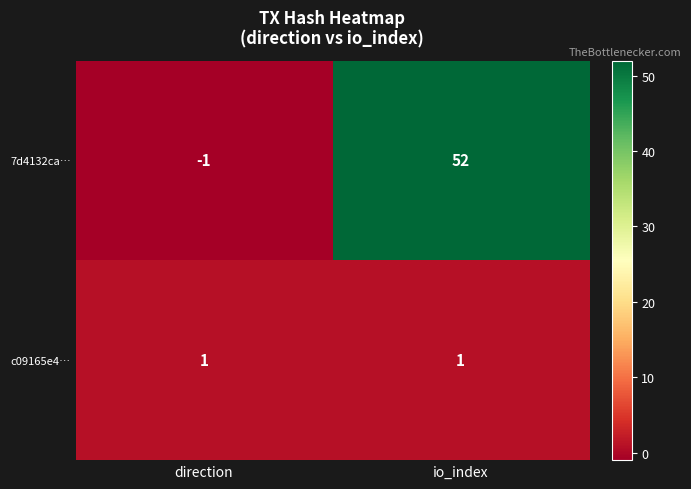

The 7d4132ca… series shows 52 at io_index. True or false?

True